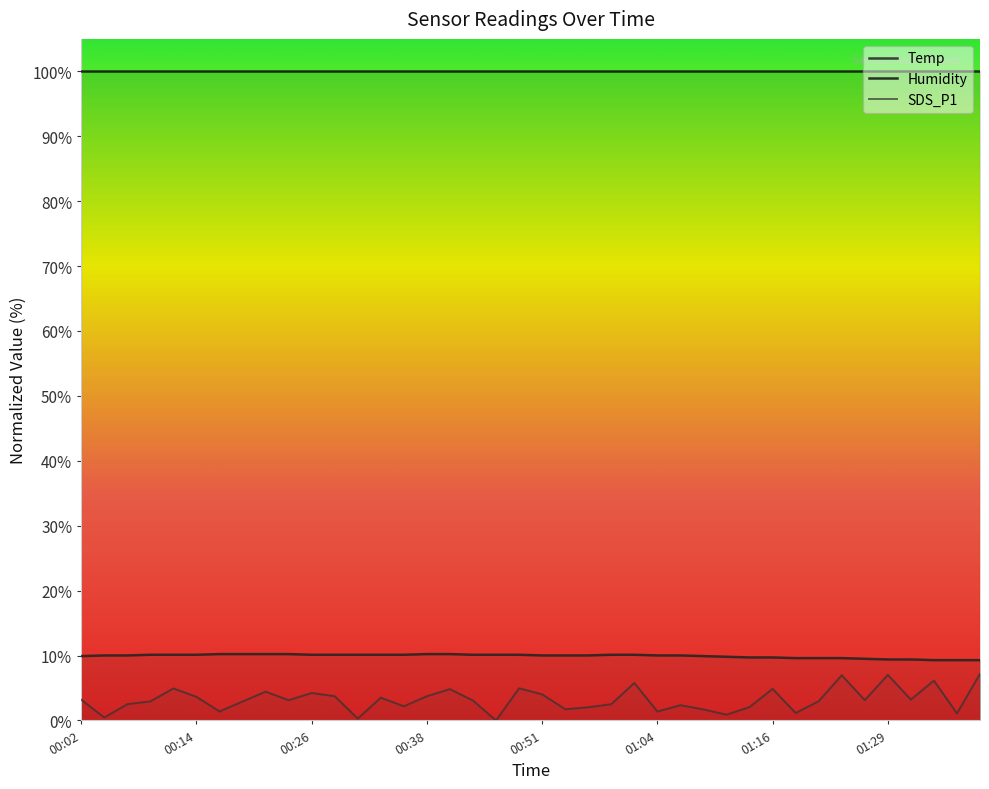

How many lines are shown in the chart?

3